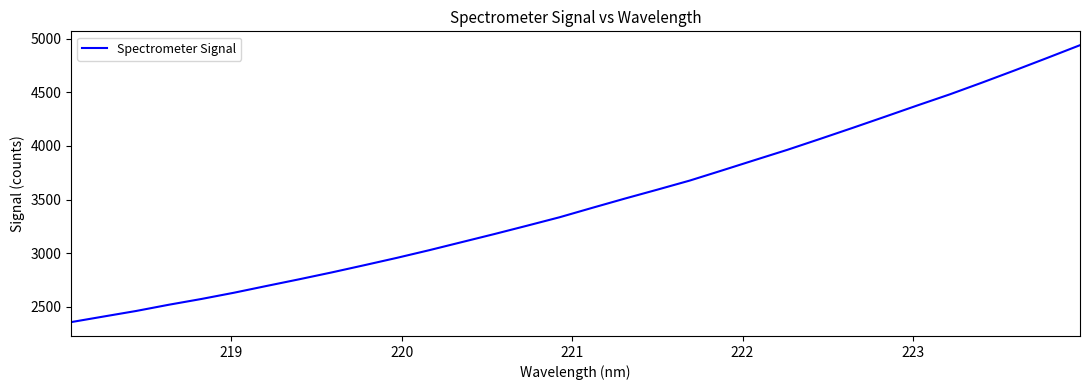

What is the difference between the maximum and minimum values?

2582.9